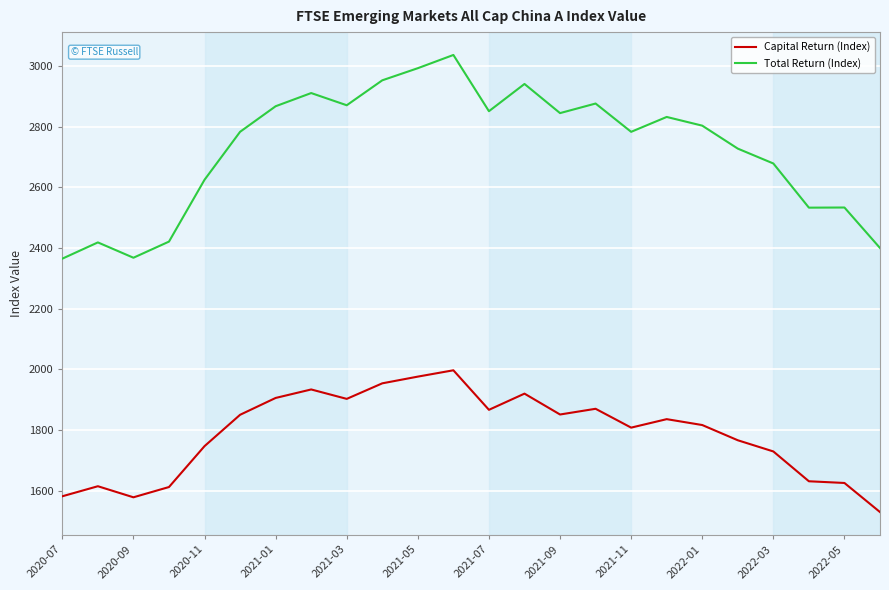

What are all the series names shown in the legend?

Capital Return (Index), Total Return (Index)